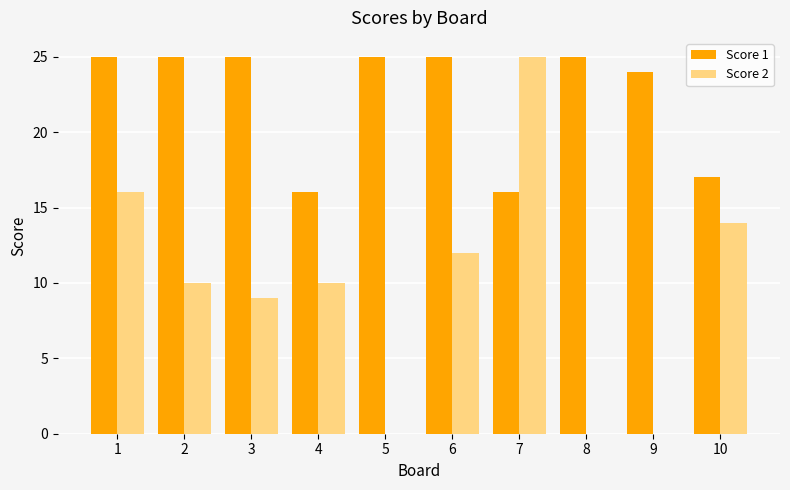

The Score 2 series shows 9 at 3. True or false?

True